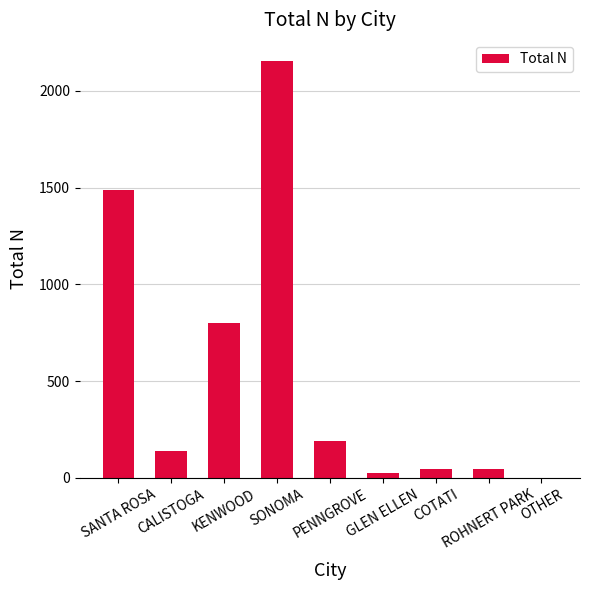

The value at OTHER is 1. True or false?

True